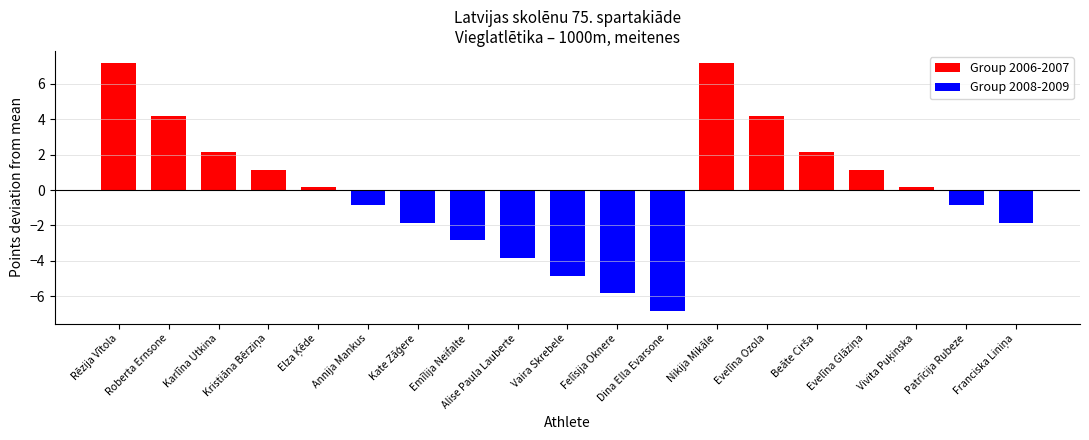

How many groups of bars are there?

19